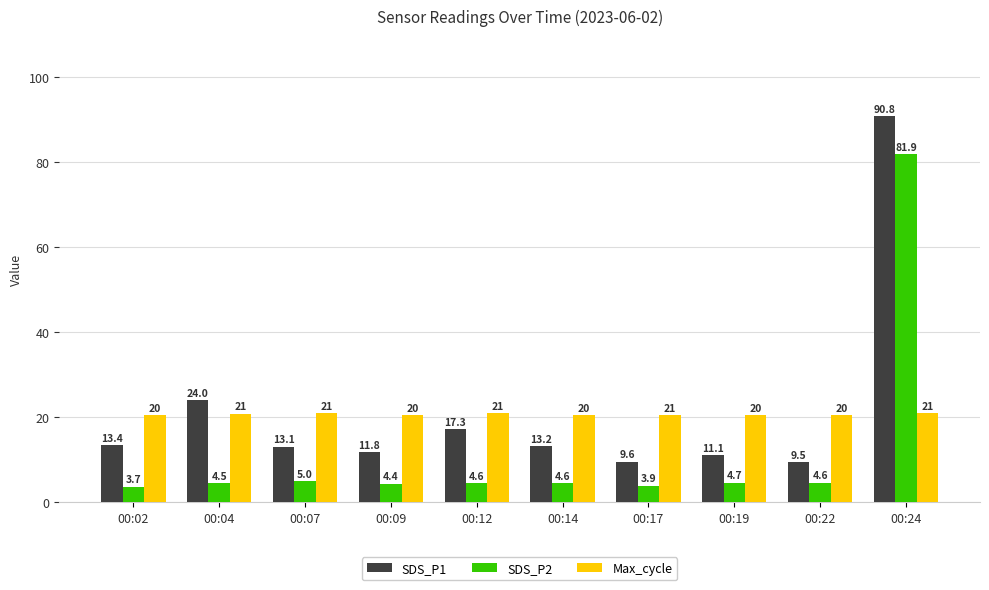

At which category does the chart reach its peak across all series?

00:24